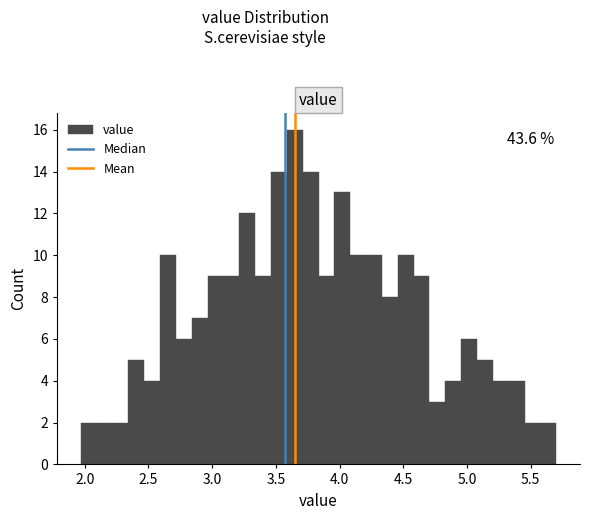

Read against the x-axis, roughly where is the centre of the tallest bar?

3.65